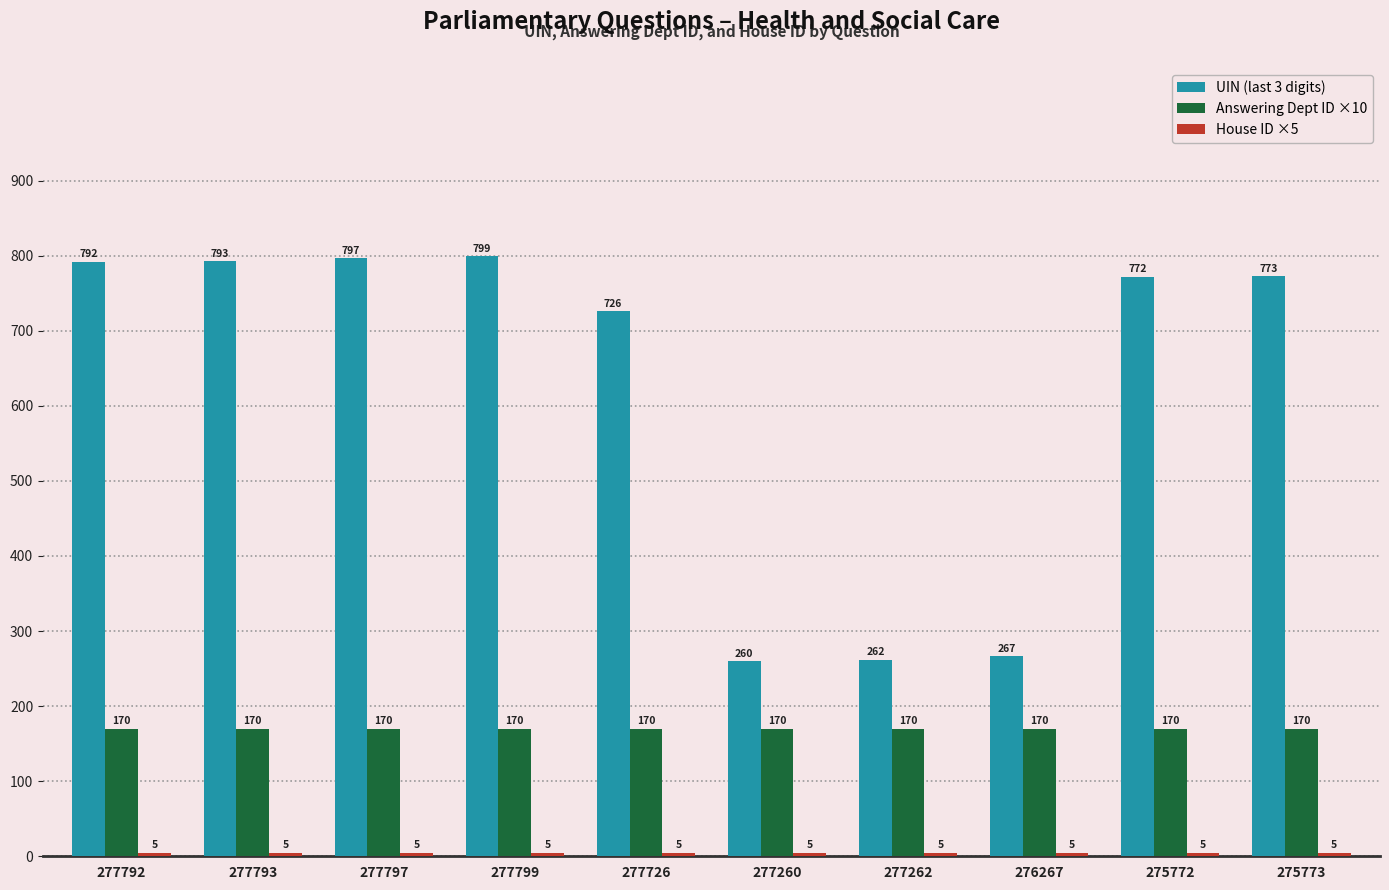

At which category does the chart reach its peak across all series?

277799